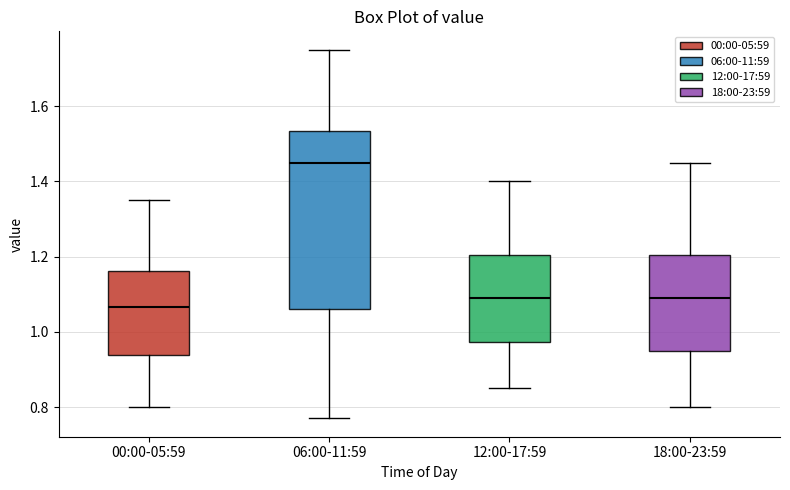

Where does the lower whisker of the box for 00:00-05:59 end on the y-axis? The values are not printed on the chart, so give them approximately, as read against the axis.

0.80